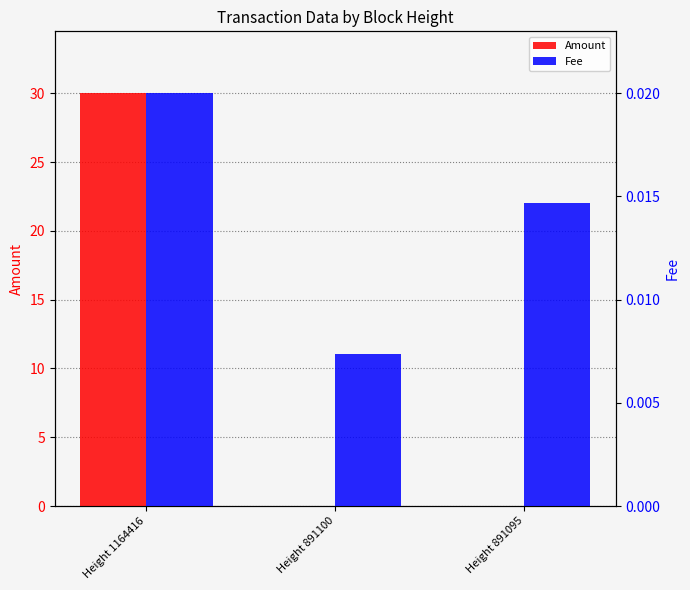

At which category is the sum across all series the highest?

Height 1164416